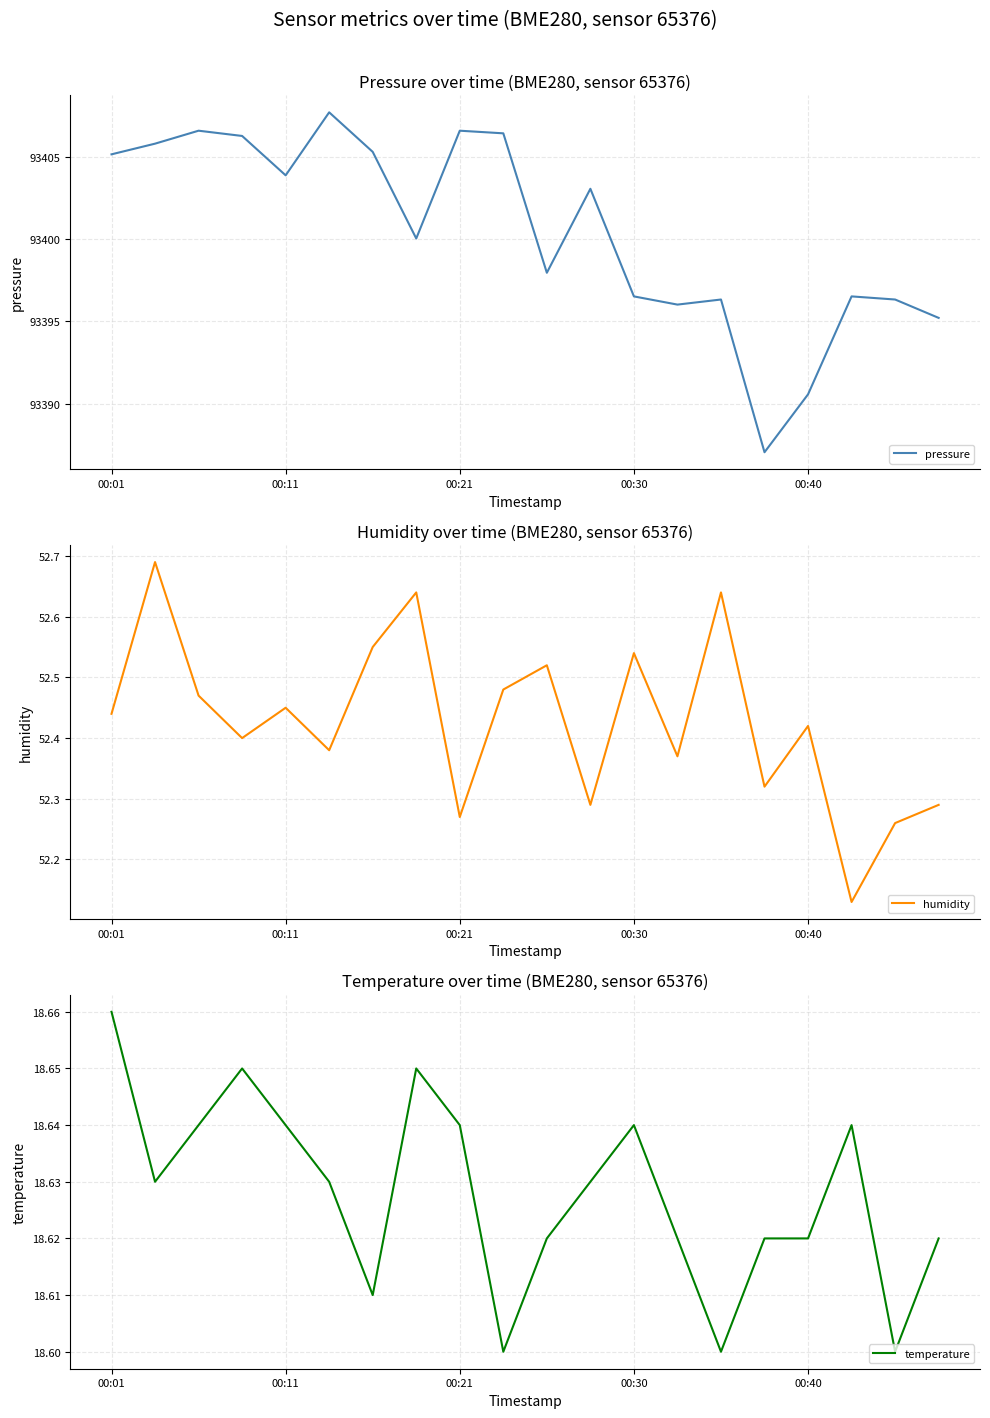

Which category has the highest value in the temperature series?

00:01